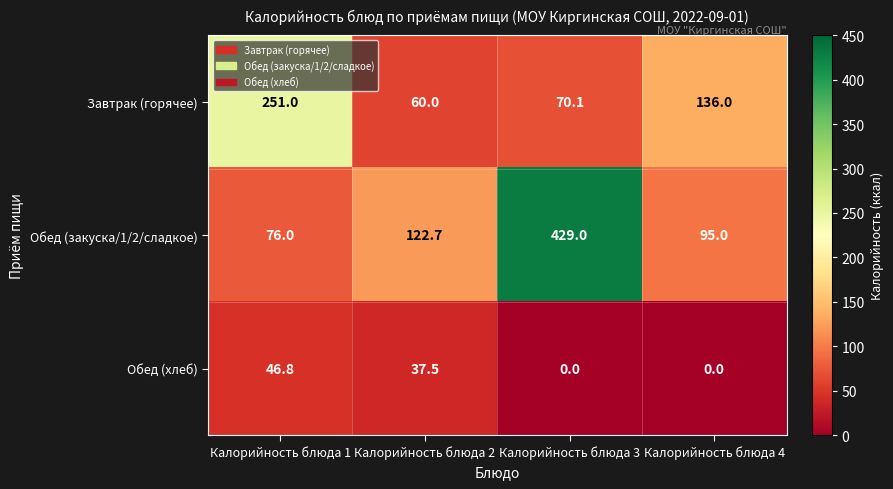

What is the difference between the maximum and second lowest values in the Обед (хлеб) series?

46.8